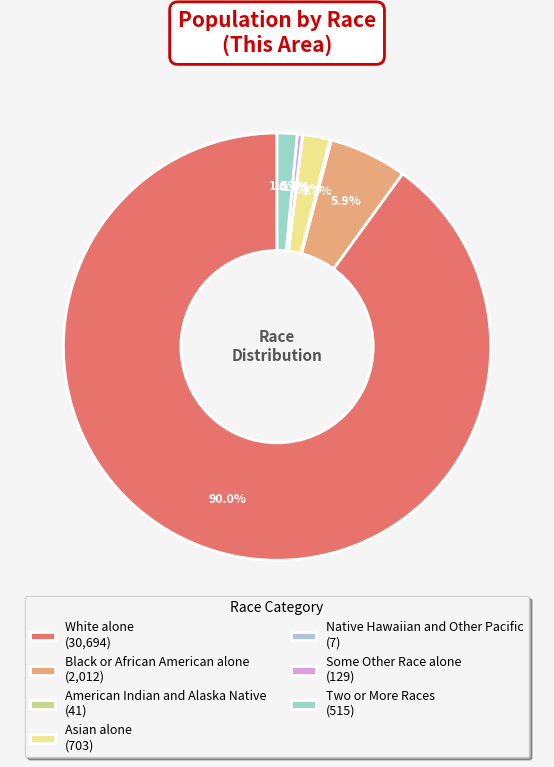

What is the smallest slice in the pie chart?

Native Hawaiian and Other Pacific